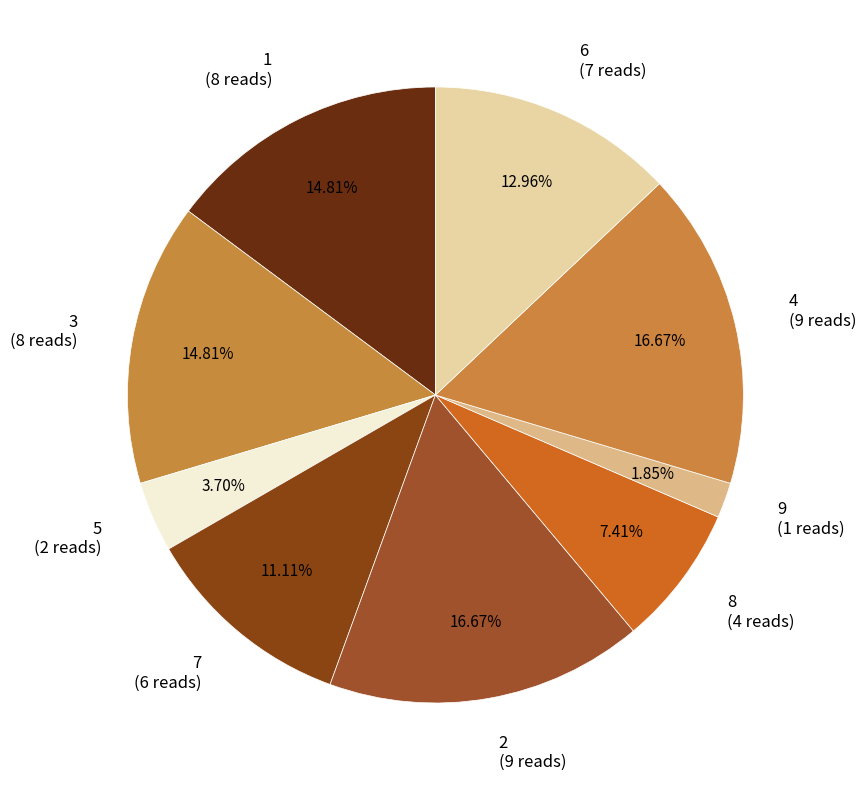

To the nearest percent, what is the combined percentage of 7 and 8?

19%